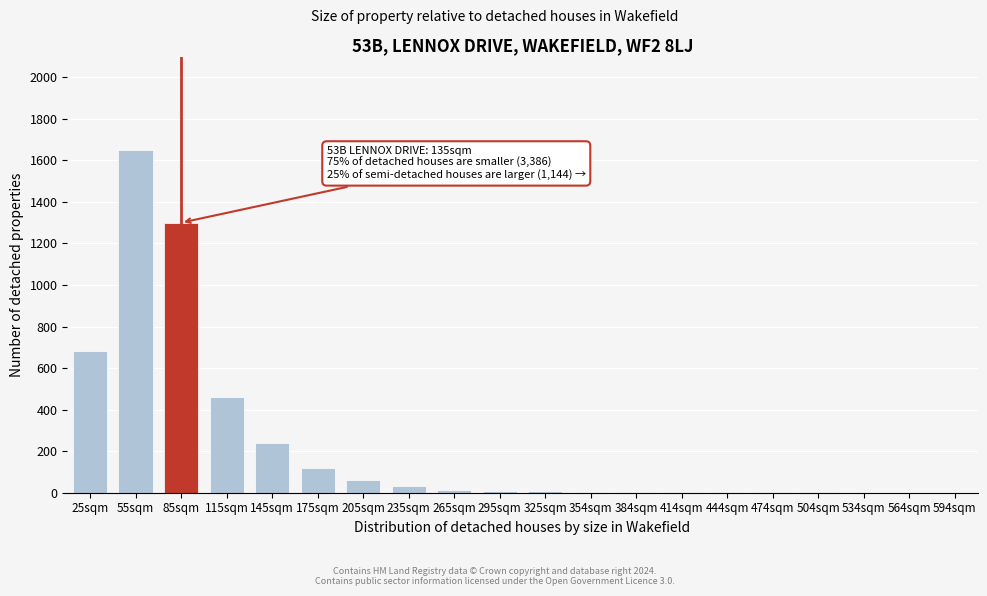

Which label corresponds to the largest value in the chart?

55sqm